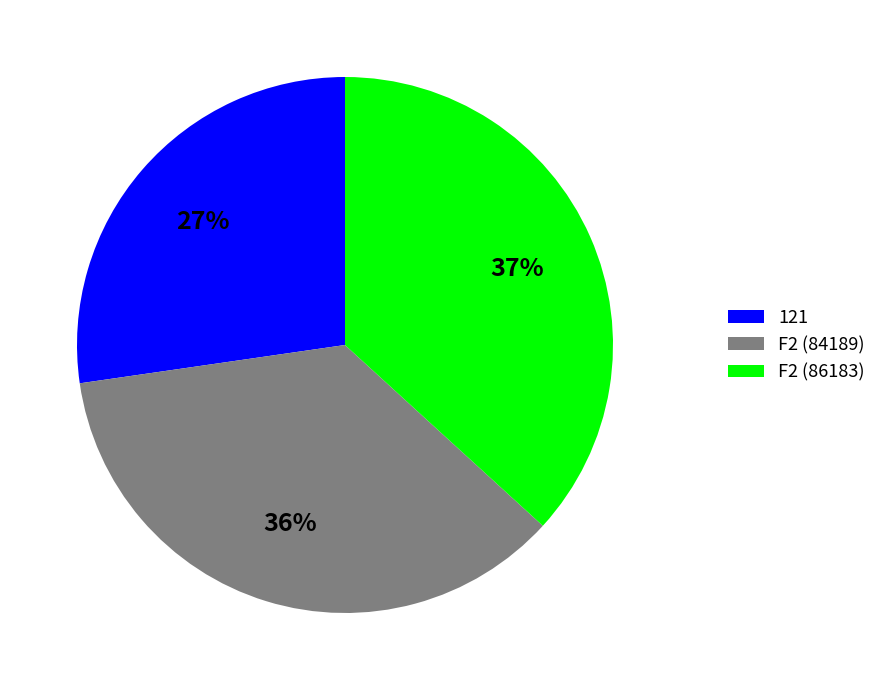

Does F2 (86183) account for over 50% of the chart?

No